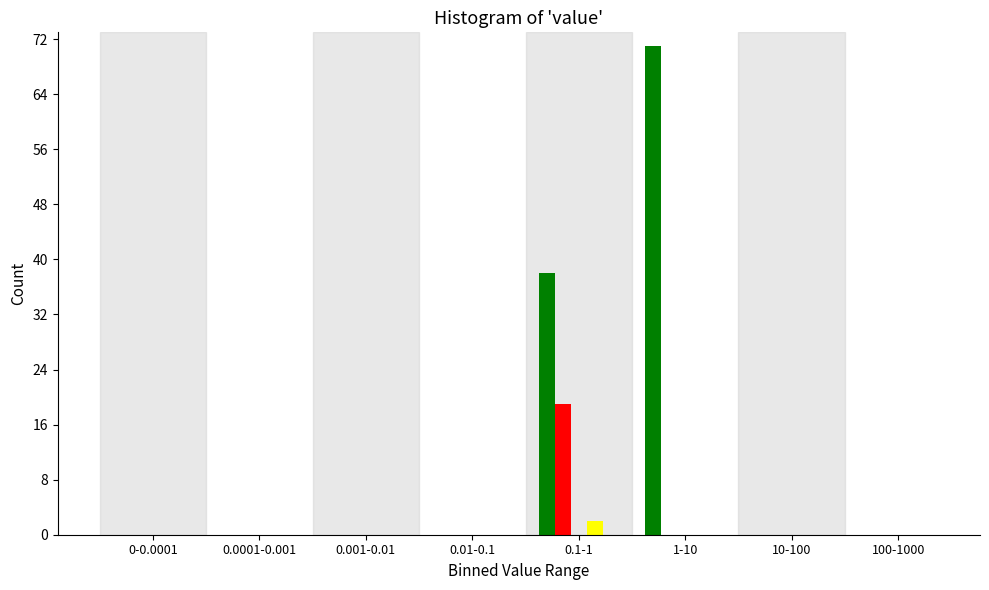

What is the greatest value displayed?

71